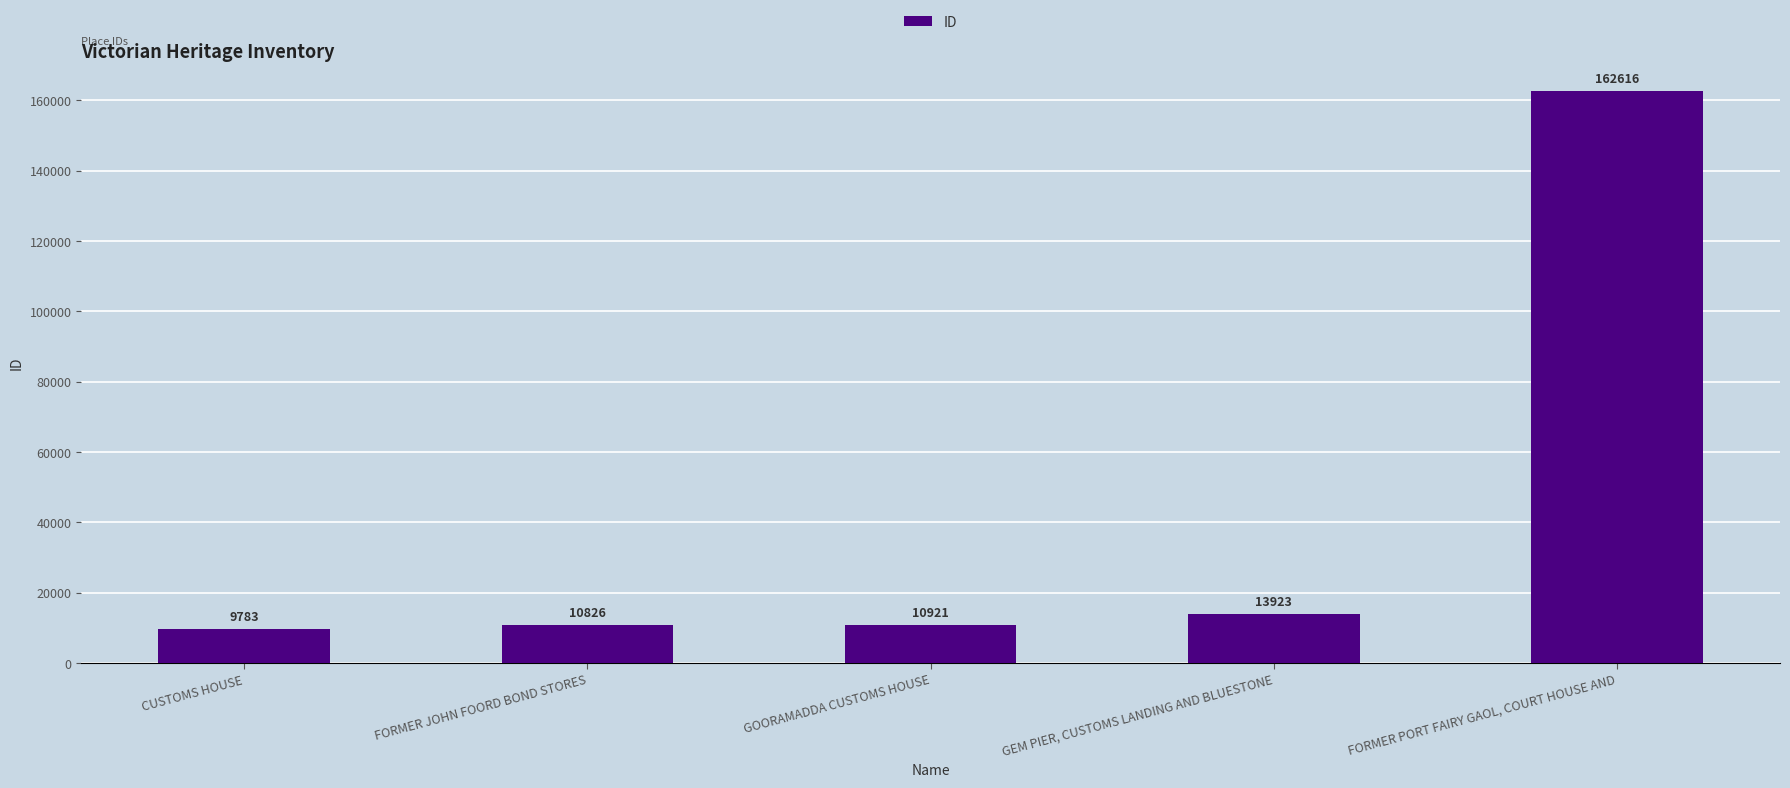

True or false: the data shows 108817 at FORMER PORT FAIRY GAOL, COURT HOUSE AND.

False